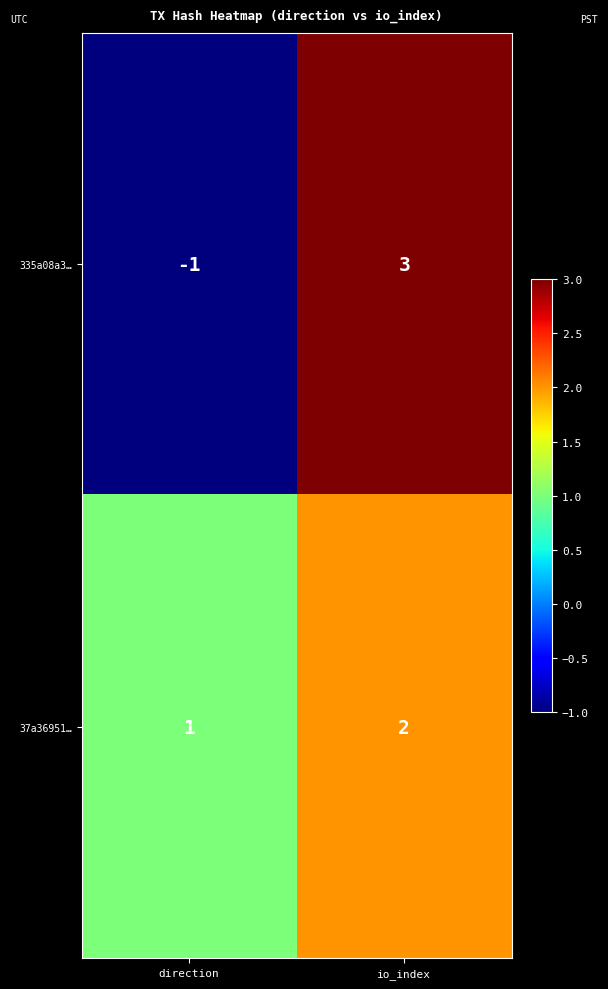

Reading left to right, extract all data points from this chart.

335a08a3…: -1	3
37a36951…: 1	2